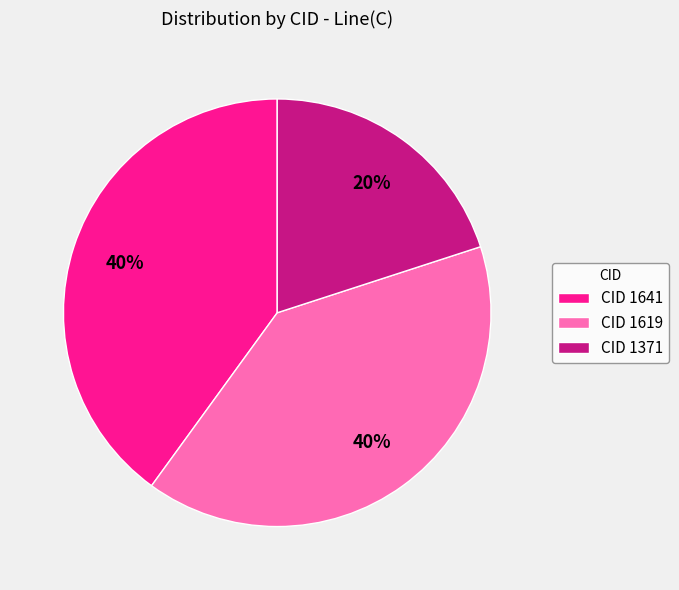

The CID 1371 slice represents 20% of the pie. True or false?

True